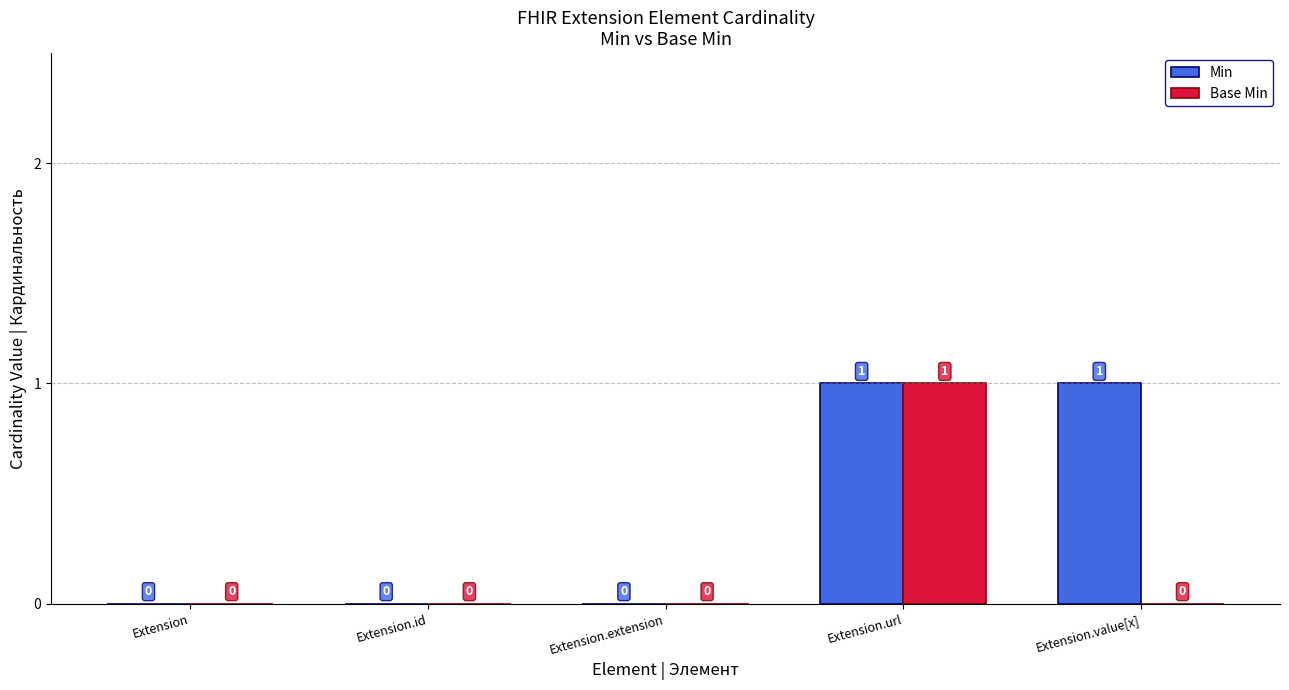

Which series changed the most between Extension.url and Extension.value[x]?

Base Min